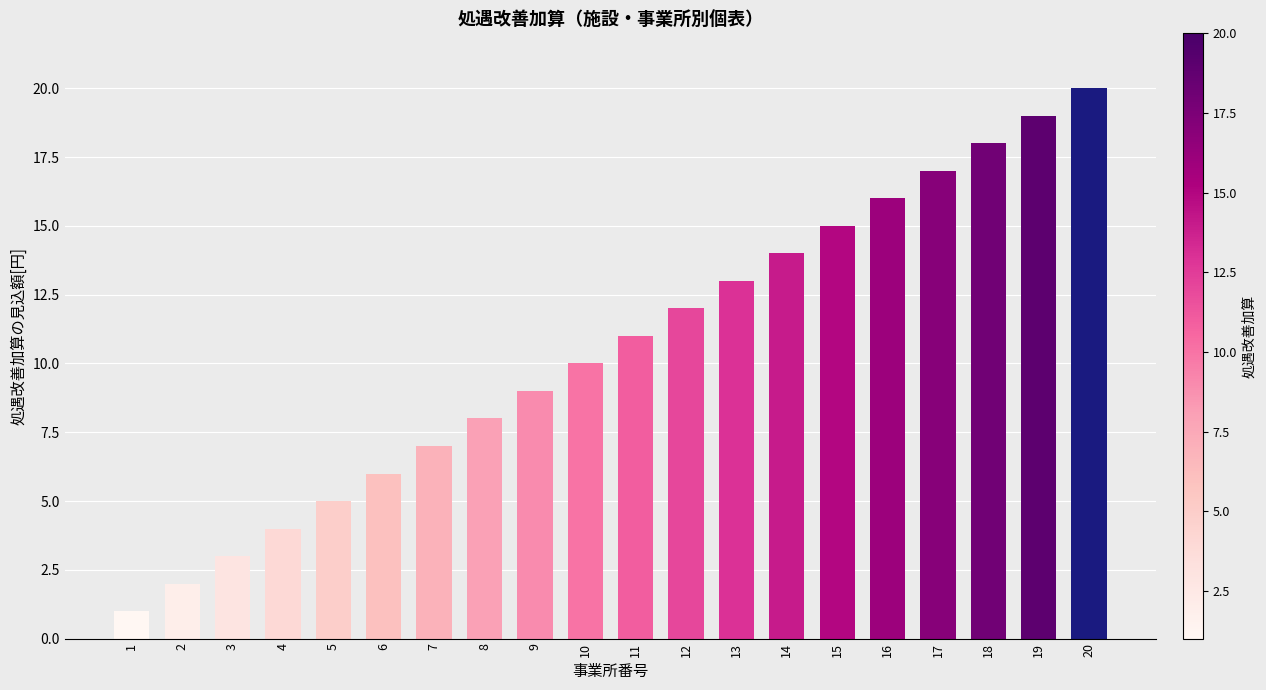

Rank the categories by value from highest to lowest.

20, 19, 18, 17, 16, 15, 14, 13, 12, 11, 10, 9, 8, 7, 6, 5, 4, 3, 2, 1